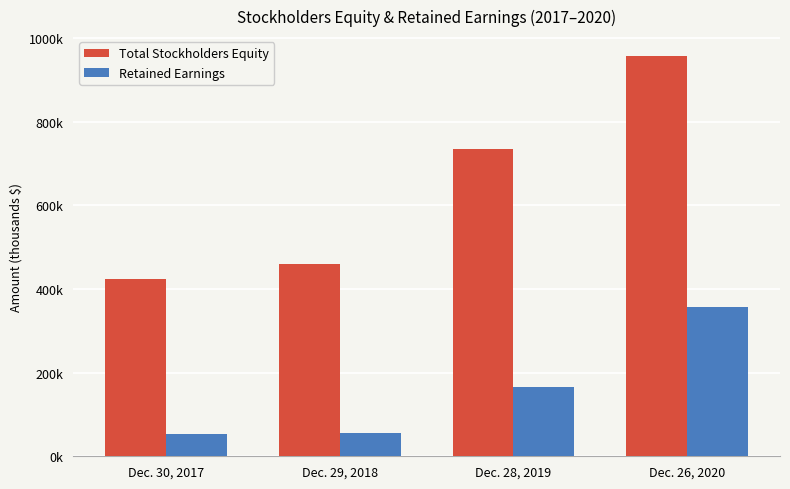

Reading left to right, transcribe all the data shown in this chart.

Total Stockholders Equity: Dec. 30, 2017=423523	Dec. 29, 2018=460317	Dec. 28, 2019=735636	Dec. 26, 2020=956967
Retained Earnings: Dec. 30, 2017=52105	Dec. 29, 2018=55688	Dec. 28, 2019=165400	Dec. 26, 2020=357360